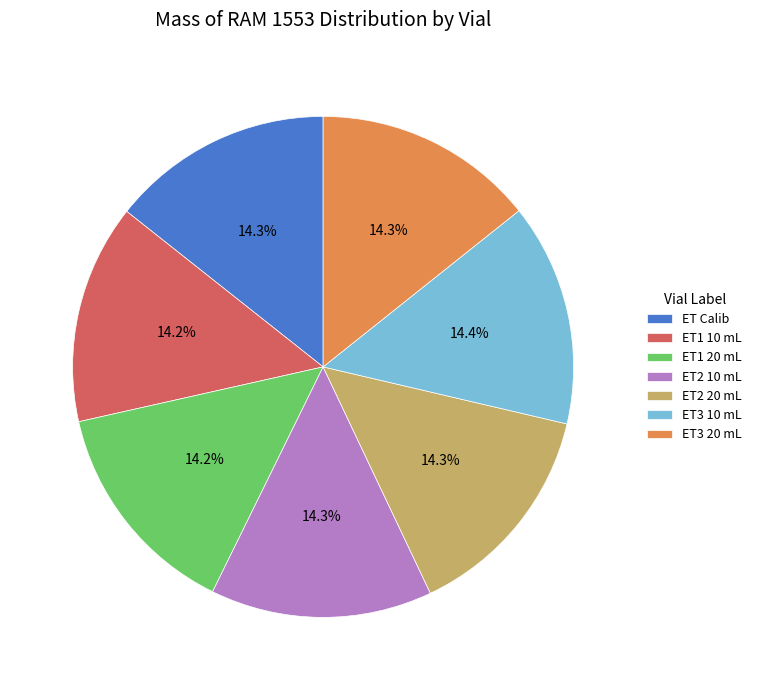

Does any single category account for the majority?

No